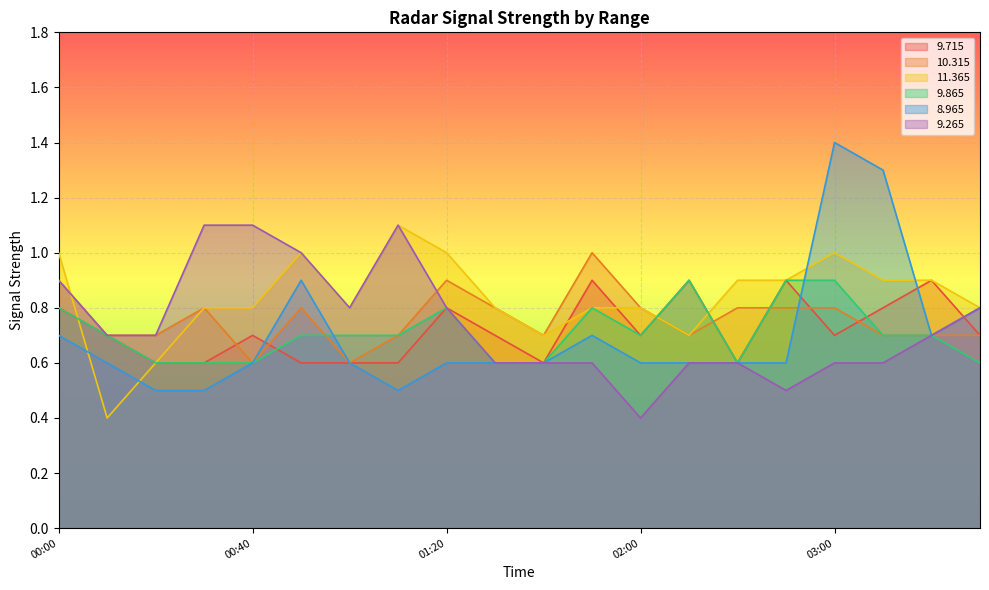

How many categories are shown in the chart?

20